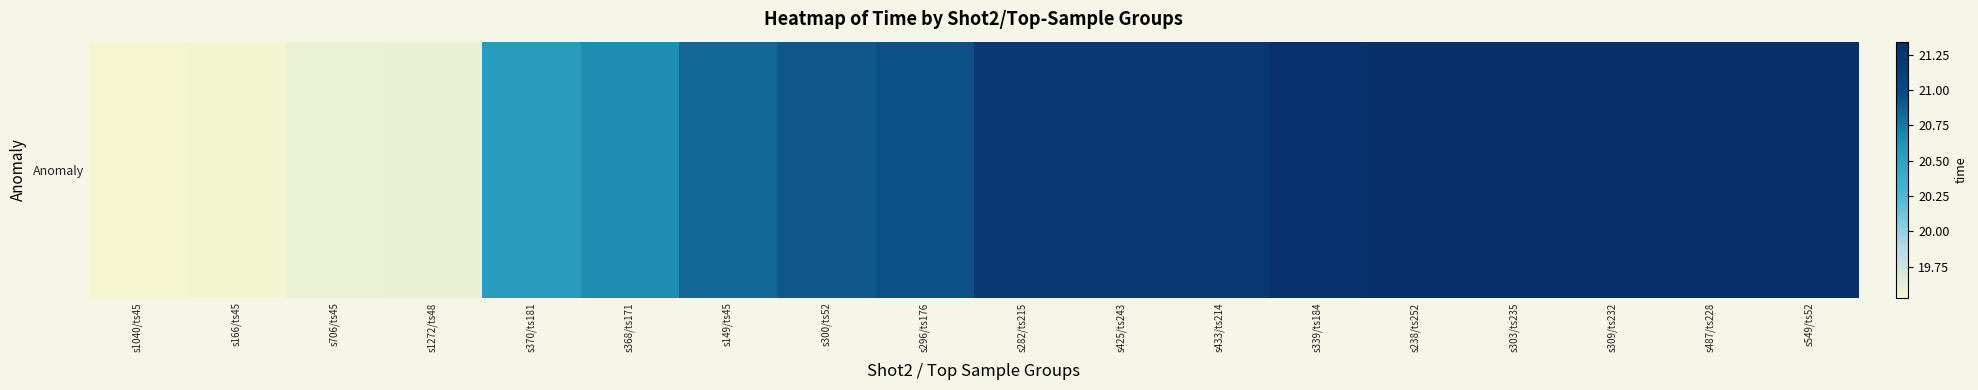

Is it true that the value at s706/ts45 is 29.2?

False